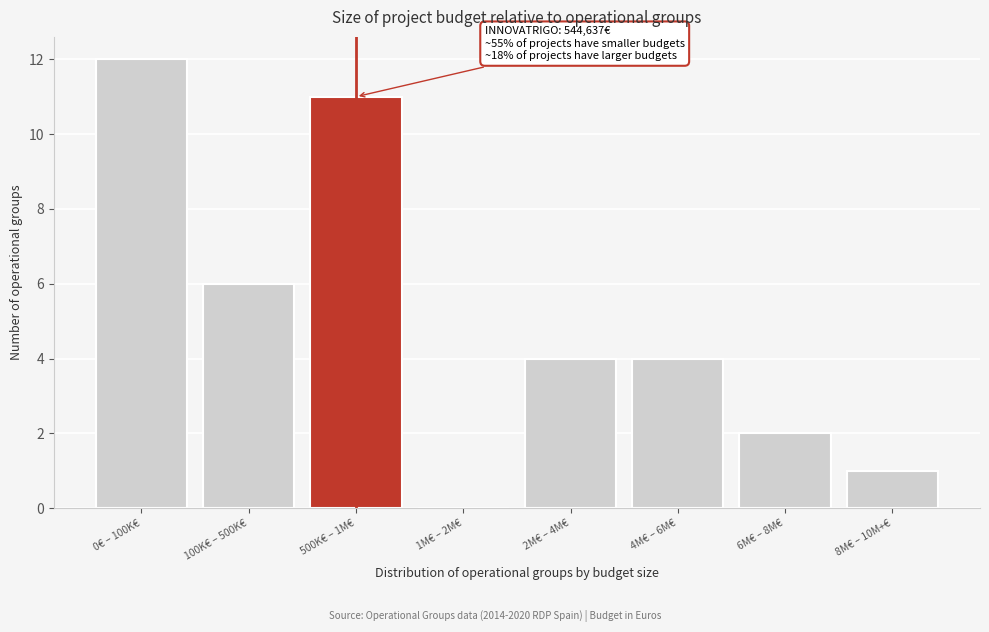

Reading left to right, list all the values displayed in this chart.

0€ – 100K€=12	100K€ – 500K€=6	500K€ – 1M€=11	1M€ – 2M€=0	2M€ – 4M€=4	4M€ – 6M€=4	6M€ – 8M€=2	8M€ – 10M+€=1